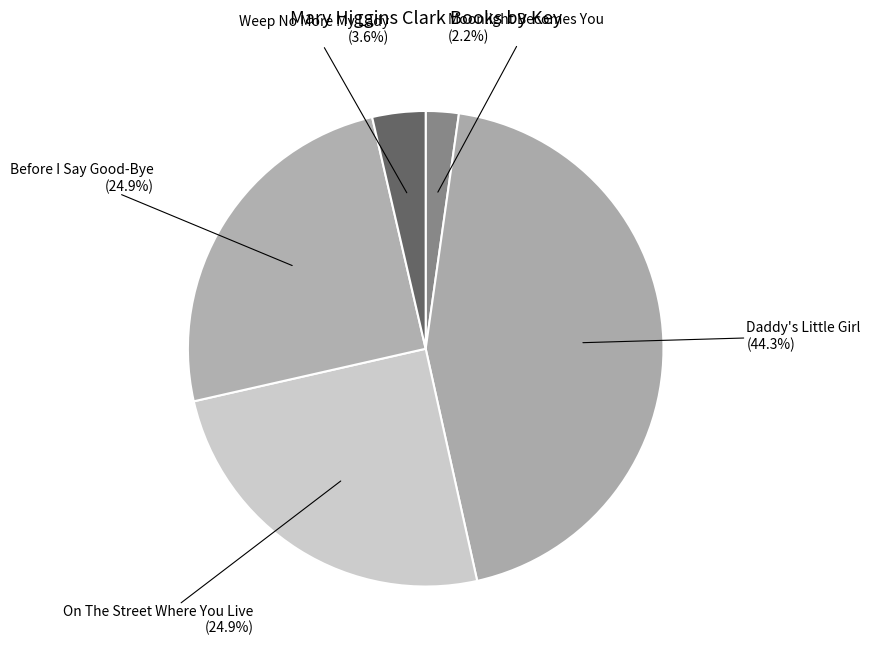

How many slices are in this pie chart?

5